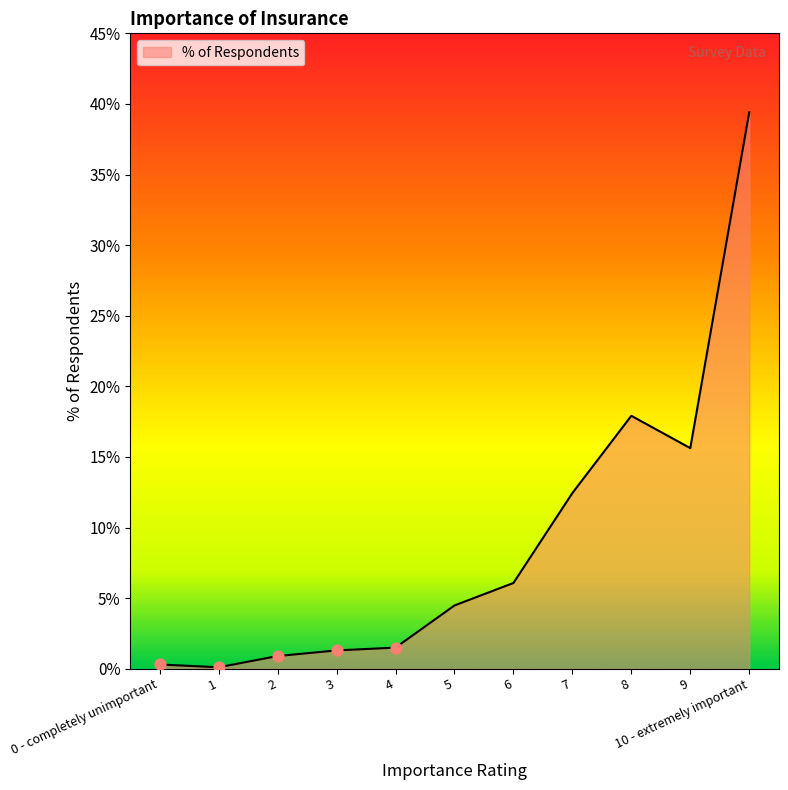

Approximately how many times larger is the value at 1 compared to 3?

0.1